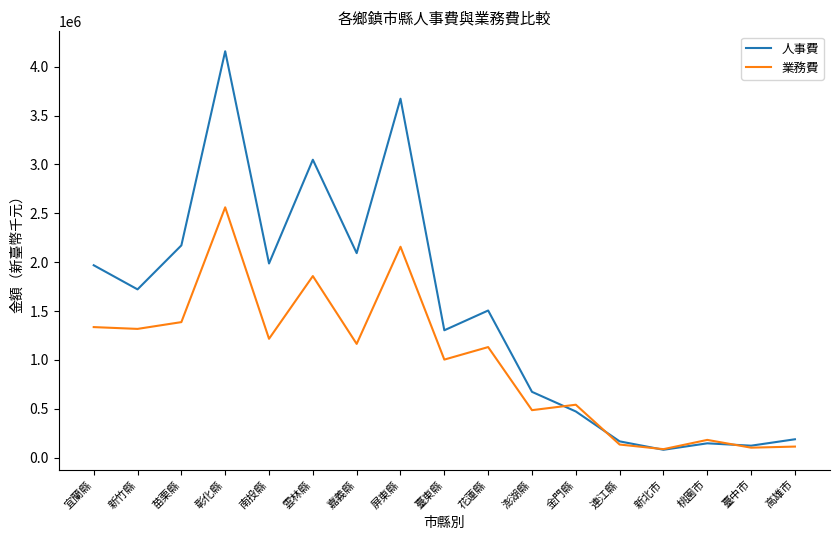

What is the total value across all series at 雲林縣?

4905226